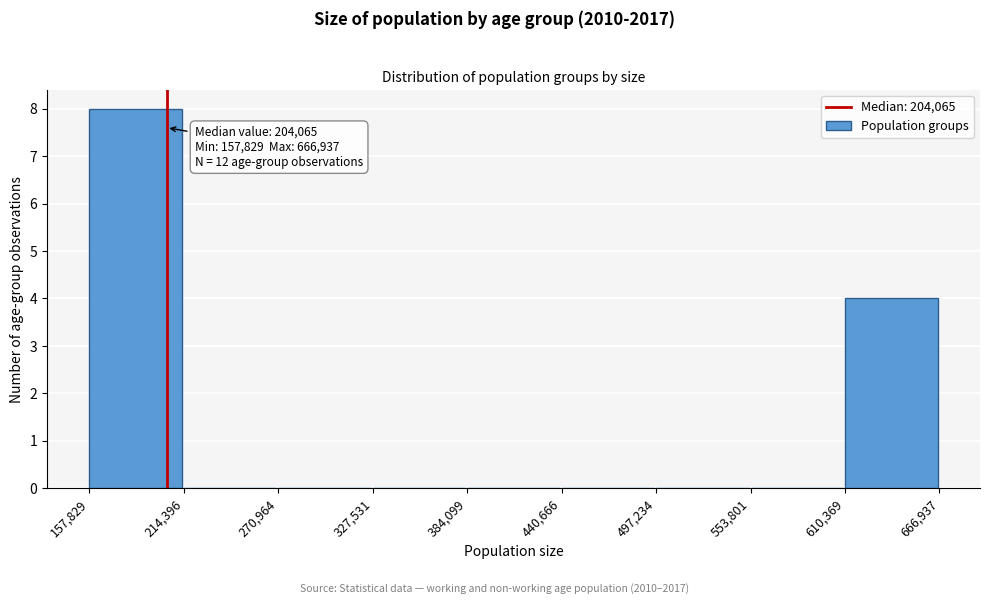

Which range on the x-axis has the tallest bar?

157,829 to 214,396